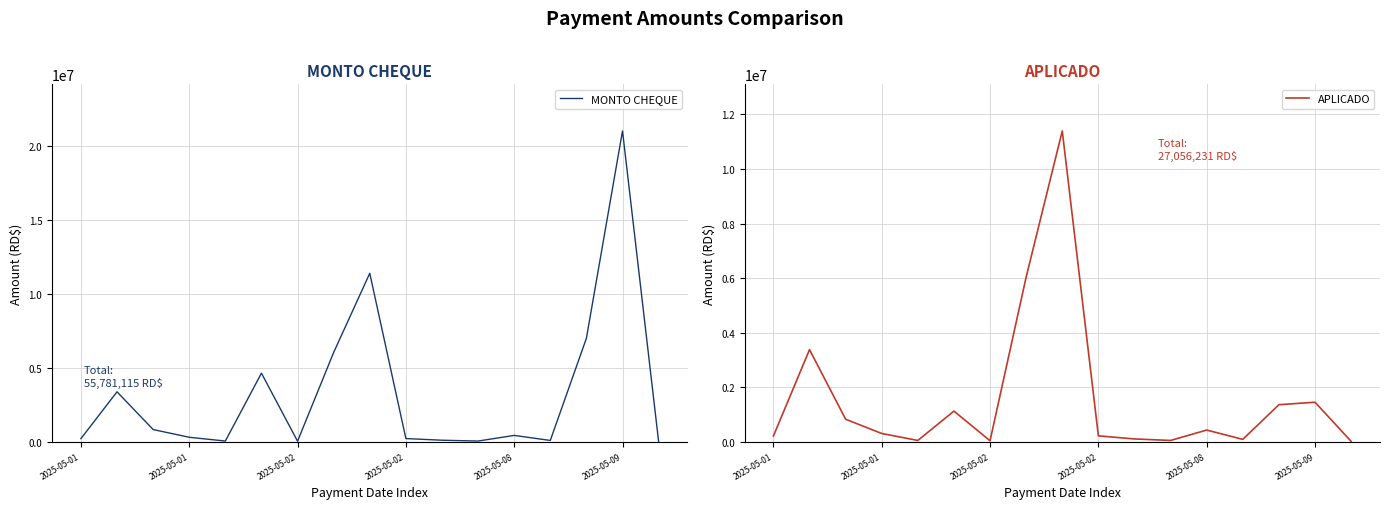

Rank the series by their maximum value, from lowest to highest.

APLICADO, MONTO CHEQUE